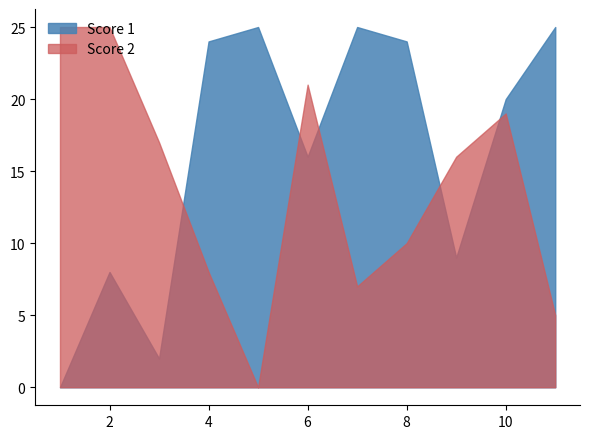

What is the sum of all Score 2 values?

153